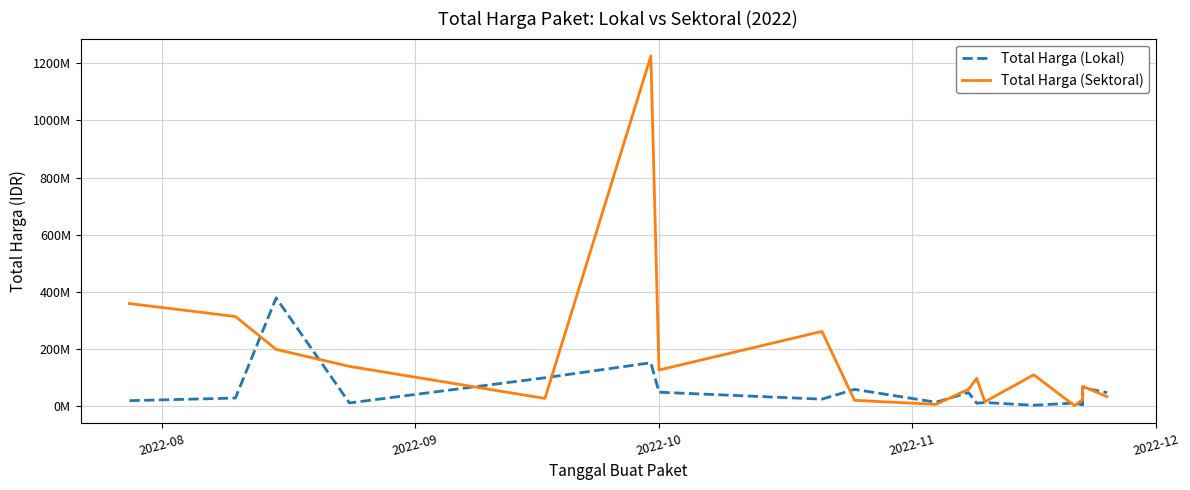

What value does the Total Harga (Lokal) series have at 2022-08, to the nearest 10?

19950000